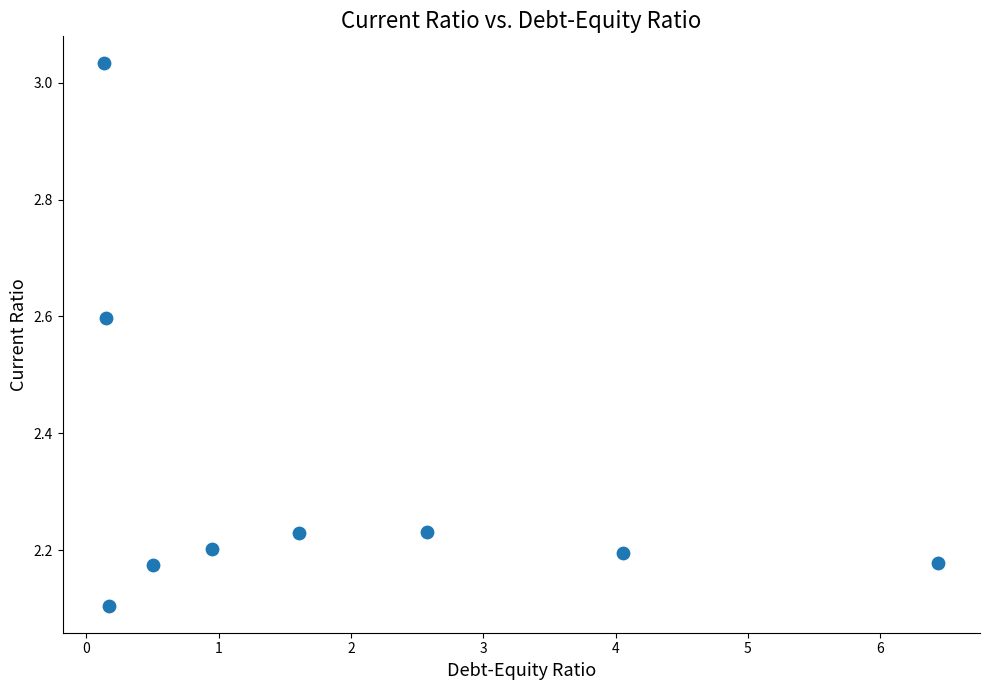

What Y value in the scatter plot is closest to 2?

2.1